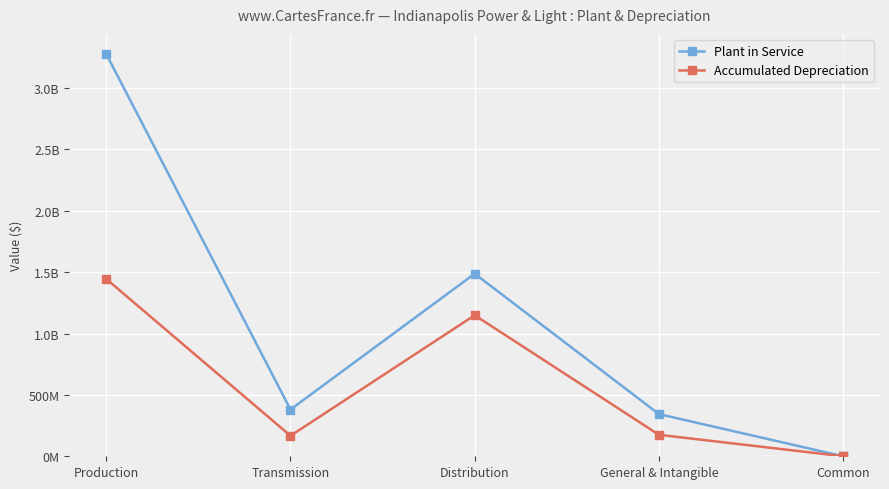

What is the difference between the Accumulated Depreciation values at General & Intangible and Transmission?

8167176